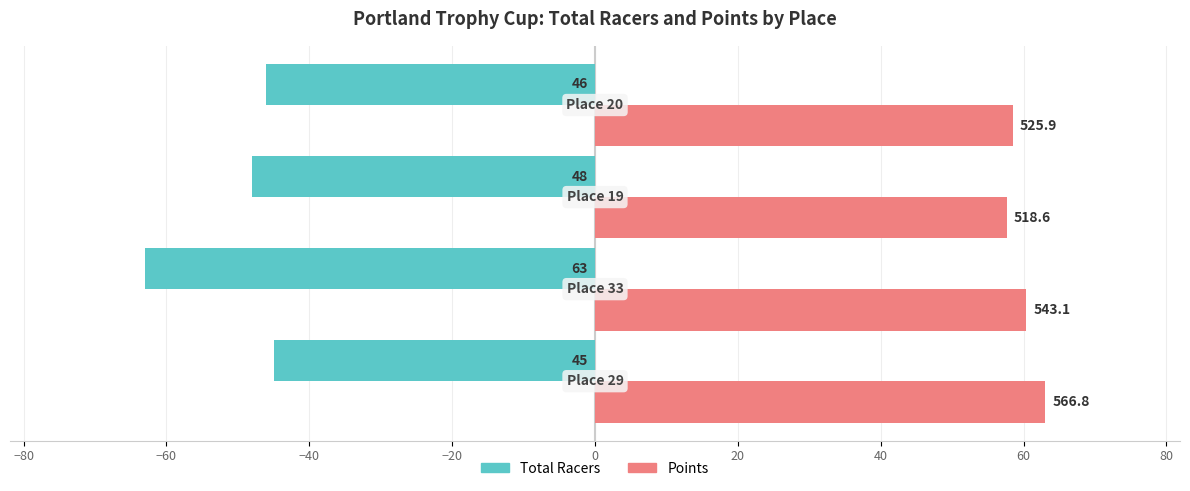

What are all the series names shown in the legend?

Total Racers, Points